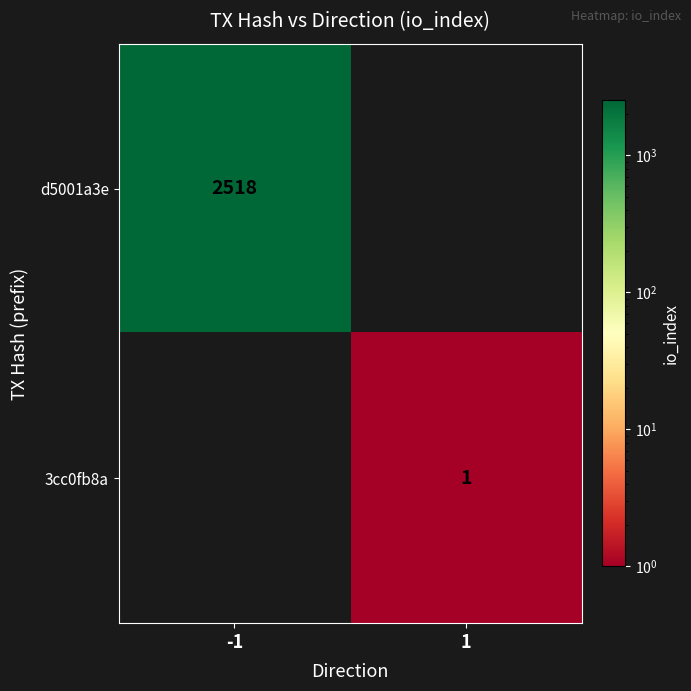

How many series are shown in this chart?

2